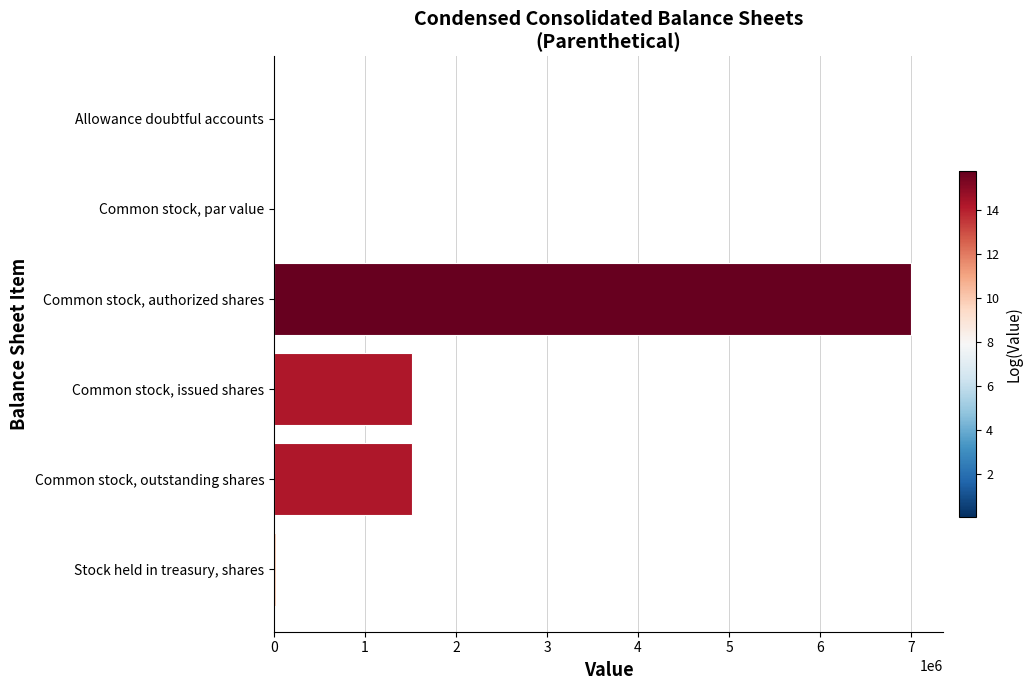

Is it true that the value at Common stock, outstanding shares is 1513914.0?

True